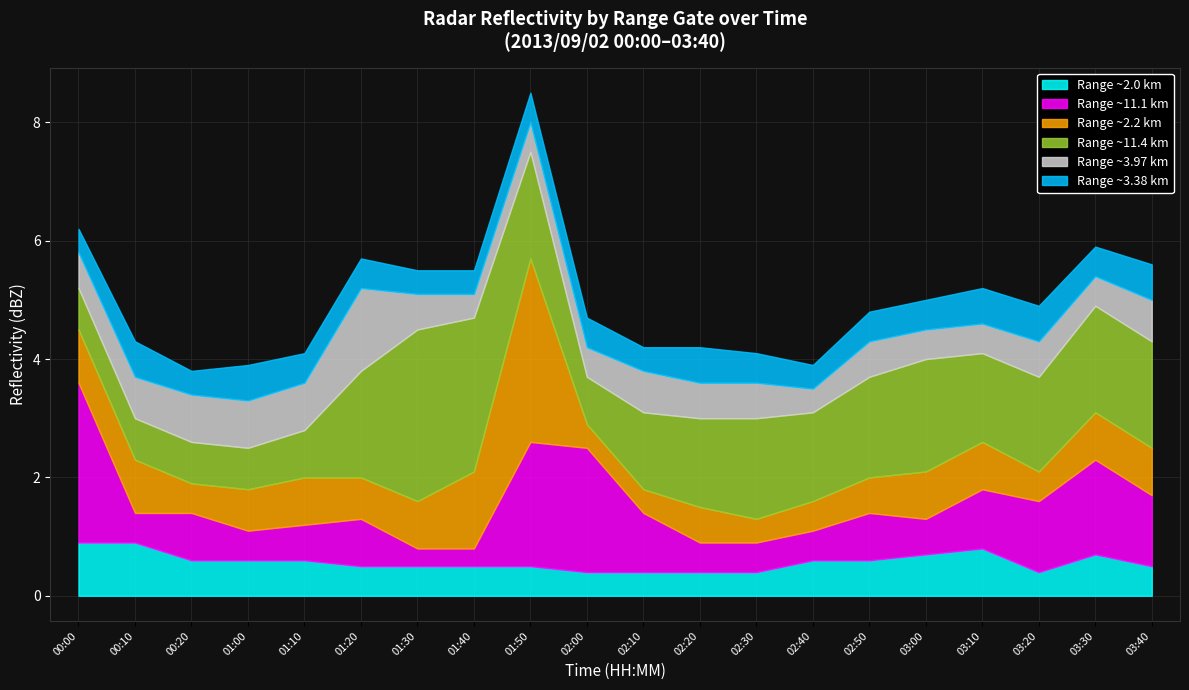

What position from the right is 00:10?

19